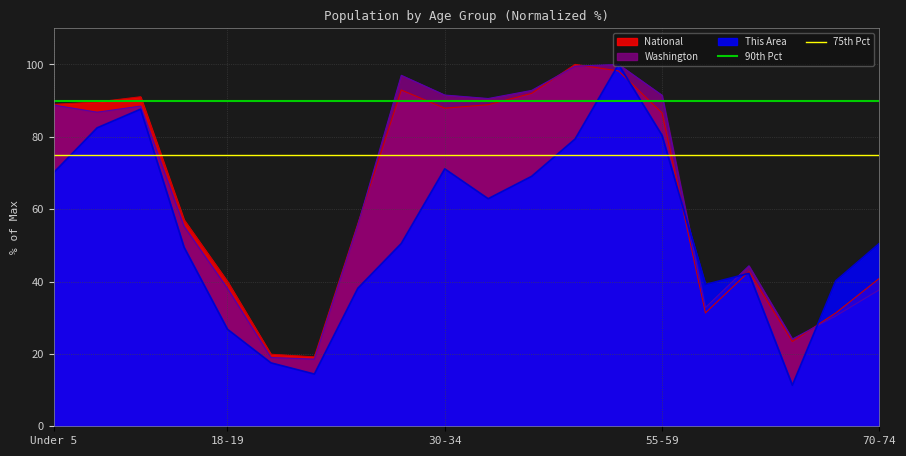

What is the minimum value for Washington?

18.6